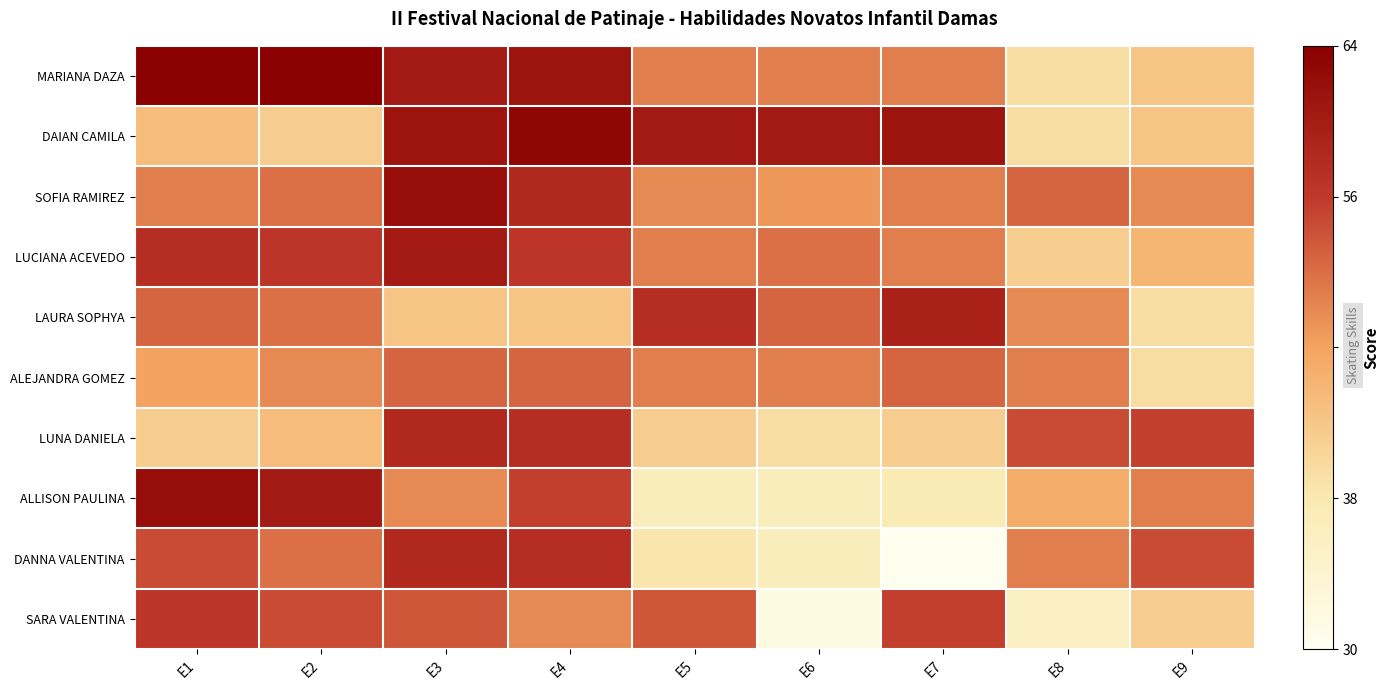

Reading right to left, what are all the values shown in this chart?

MARIANA DAZA: E9=0.4	E8=0.3	E7=0.6	E6=0.6	E5=0.6	E4=0.9	E3=0.9	E2=1.0	E1=1.0
DAIAN CAMILA: E9=0.4	E8=0.3	E7=0.9	E6=0.9	E5=0.9	E4=1.0	E3=0.9	E2=0.4	E1=0.4
SOFIA RAMIREZ: E9=0.6	E8=0.6	E7=0.6	E6=0.5	E5=0.6	E4=0.8	E3=0.9	E2=0.6	E1=0.6
LUCIANA ACEVEDO: E9=0.4	E8=0.4	E7=0.6	E6=0.6	E5=0.6	E4=0.8	E3=0.9	E2=0.8	E1=0.8
LAURA SOPHYA: E9=0.3	E8=0.6	E7=0.9	E6=0.6	E5=0.8	E4=0.4	E3=0.4	E2=0.6	E1=0.6
ALEJANDRA GOMEZ: E9=0.3	E8=0.6	E7=0.6	E6=0.6	E5=0.6	E4=0.6	E3=0.6	E2=0.6	E1=0.5
LUNA DANIELA: E9=0.7	E8=0.7	E7=0.4	E6=0.3	E5=0.4	E4=0.8	E3=0.8	E2=0.4	E1=0.4
ALLISON PAULINA: E9=0.6	E8=0.5	E7=0.2	E6=0.2	E5=0.2	E4=0.7	E3=0.6	E2=0.9	E1=0.9
DANNA VALENTINA: E9=0.7	E8=0.6	E7=0.0	E6=0.2	E5=0.3	E4=0.8	E3=0.8	E2=0.6	E1=0.7
SARA VALENTINA: E9=0.4	E8=0.2	E7=0.7	E6=0.1	E5=0.7	E4=0.6	E3=0.7	E2=0.7	E1=0.8